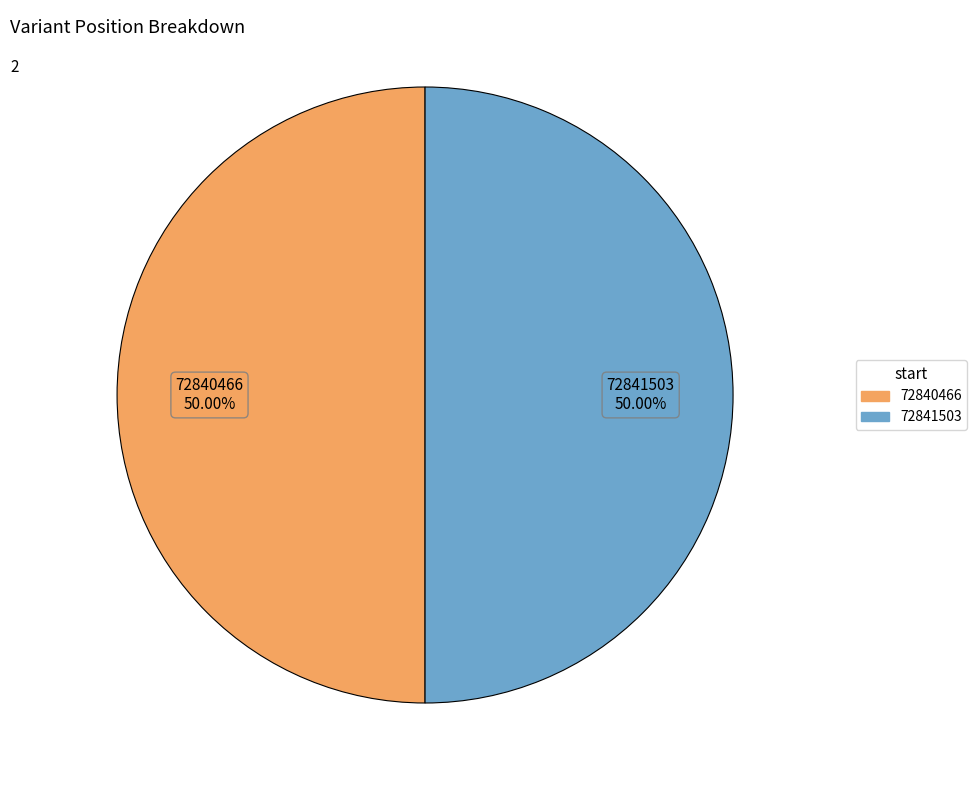

What is the total percentage of 72841503 and 72840466?

100.0%